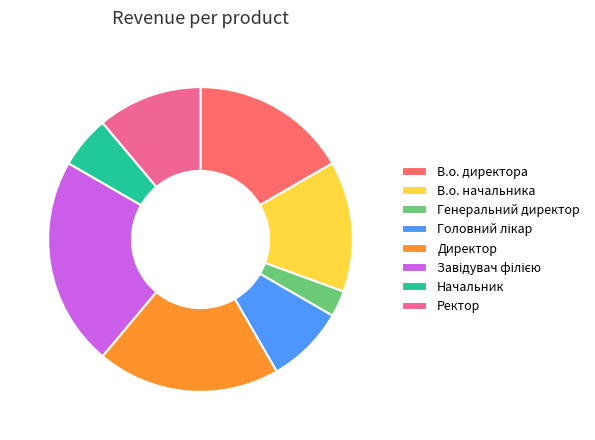

Is the sum of Начальник and Ректор greater than half?

No